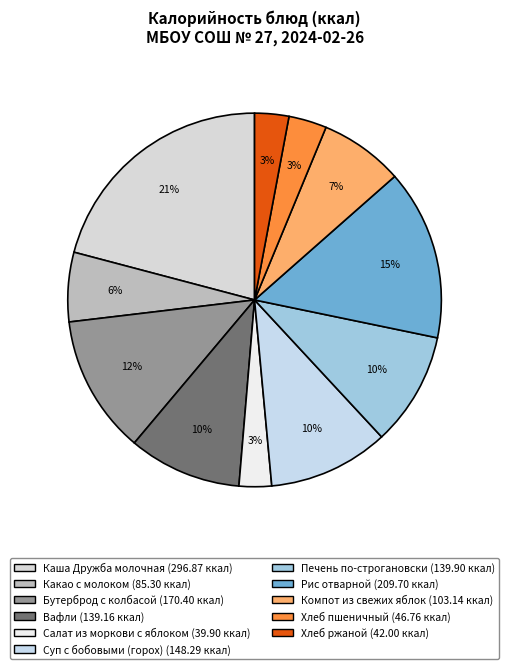

How many slices are in this pie chart?

11